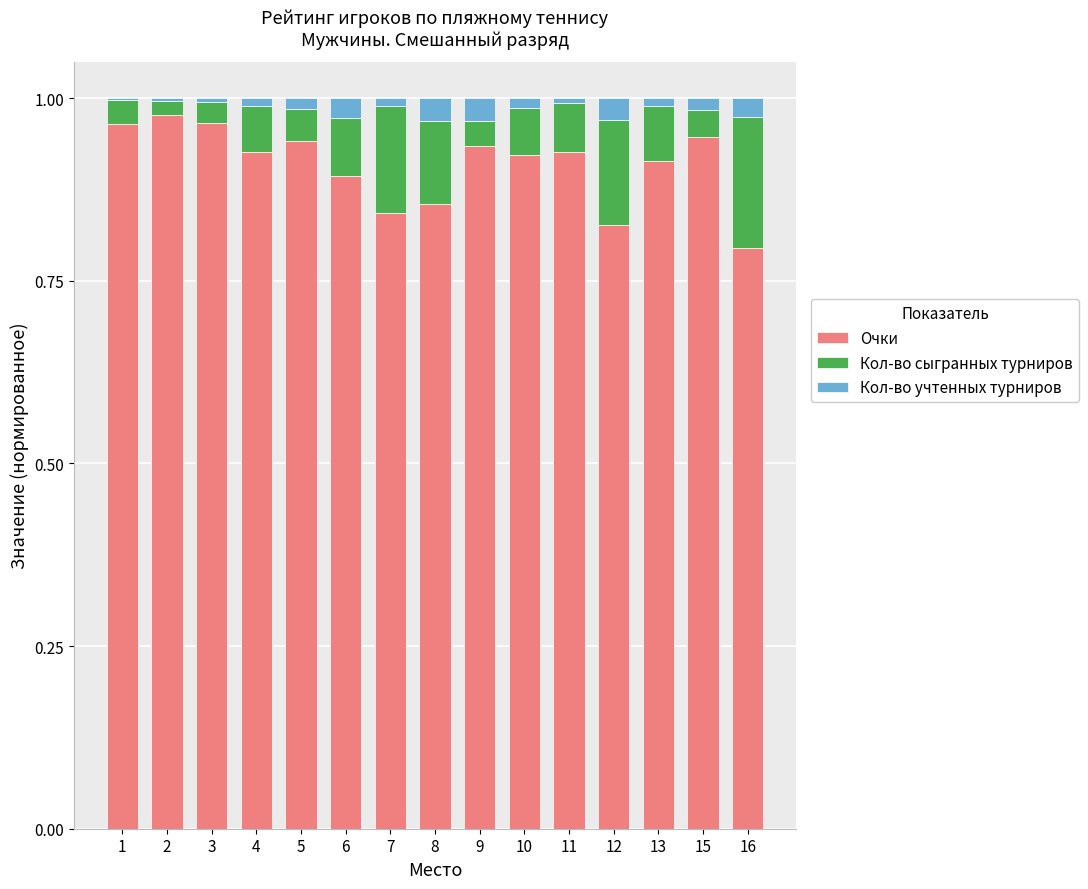

True or false: Очки has a value of 1.5 at 2.

False